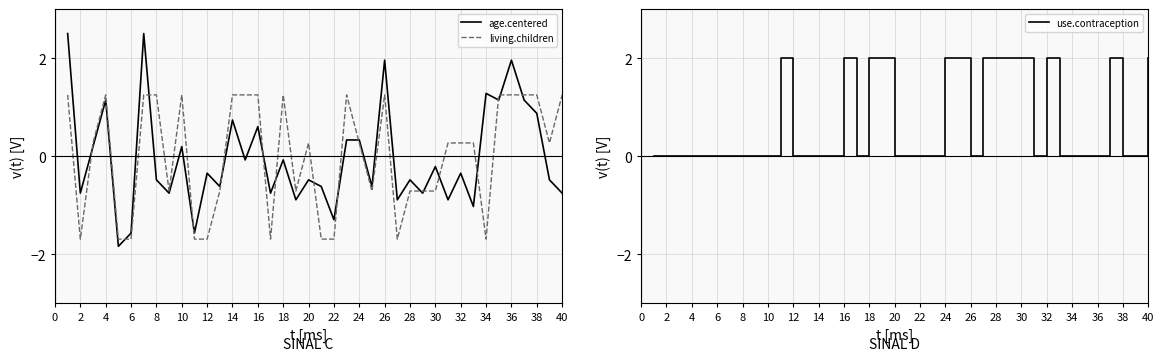

List the series in order of their peak value, highest first.

age.centered, use.contraception, living.children